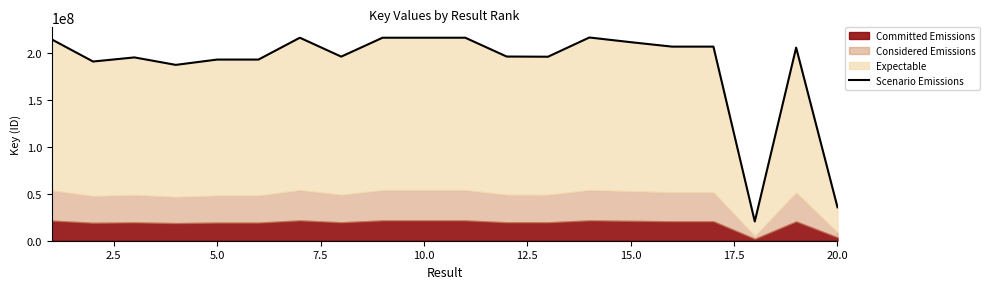

The value at 18 is 317127183. True or false?

False